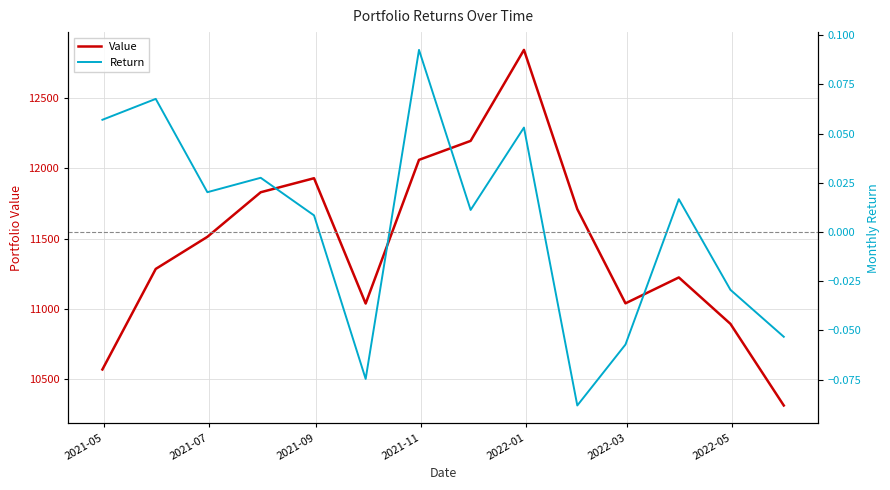

What is the maximum value for Value?

12841.1